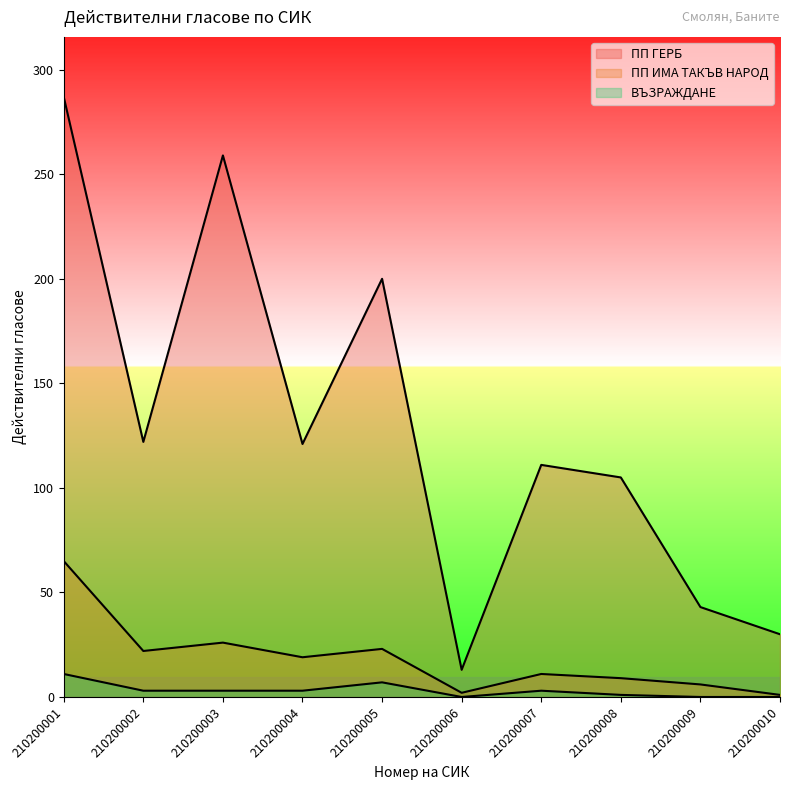

Is it true that ПП ГЕРБ equals 121 at 210200004?

True